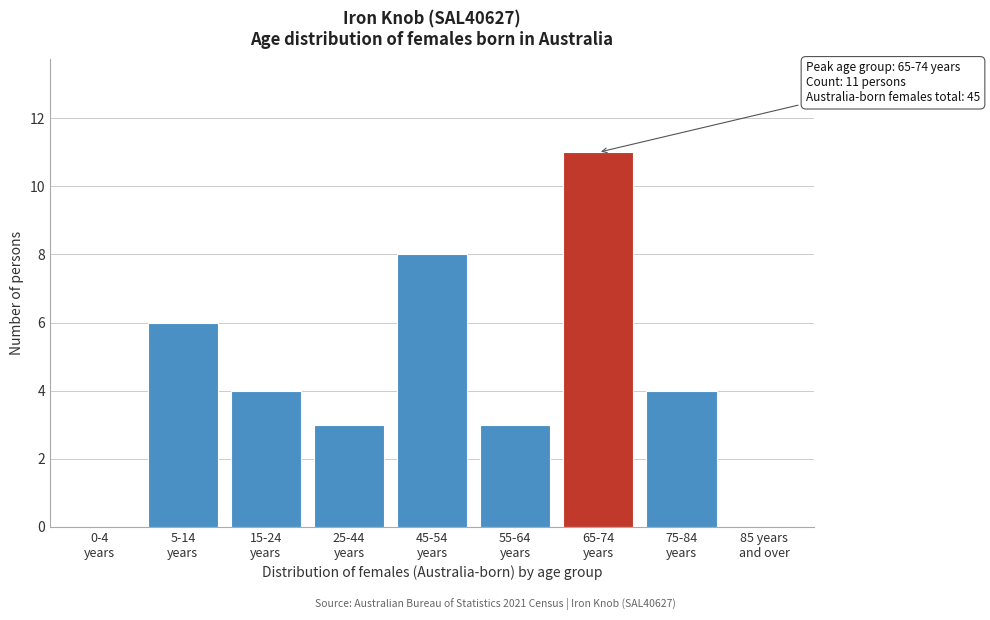

What is the maximum value shown in the chart?

11